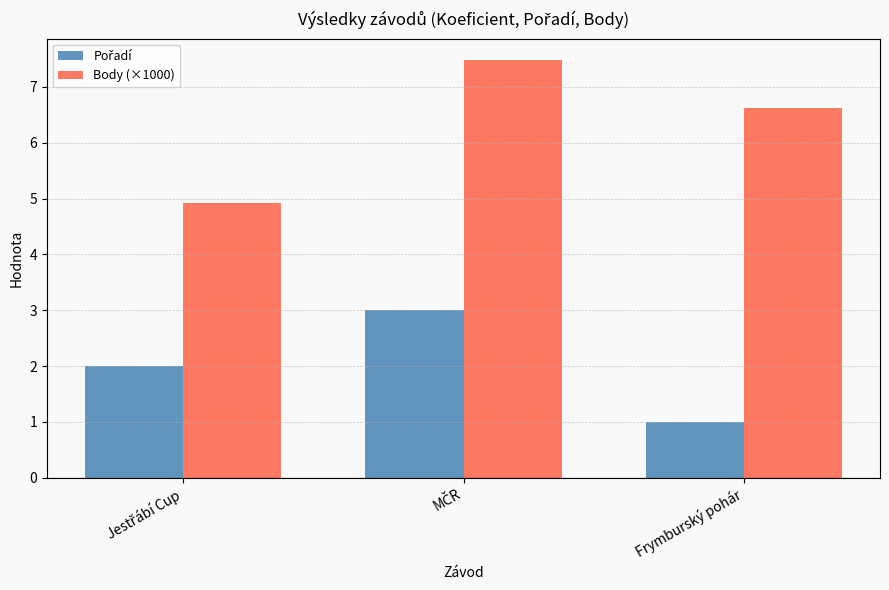

At which category does the chart reach its minimum across all series?

Frymburský pohár